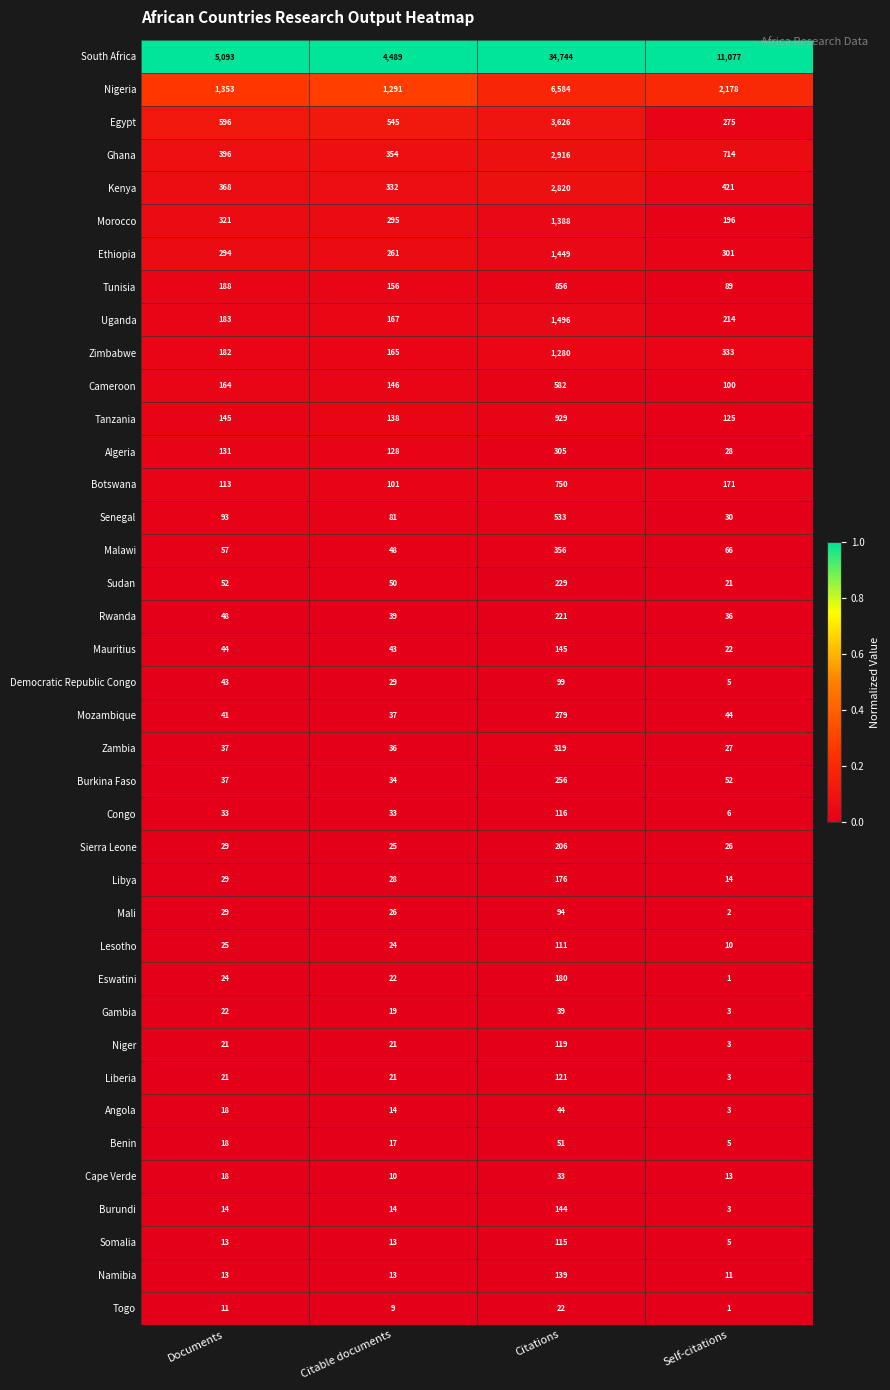

Rank the series at Citations from highest to lowest value.

South Africa, Nigeria, Egypt, Ghana, Kenya, Uganda, Ethiopia, Morocco, Zimbabwe, Tanzania, Tunisia, Botswana, Cameroon, Senegal, Malawi, Zambia, Algeria, Mozambique, Burkina Faso, Sudan, Rwanda, Sierra Leone, Eswatini, Libya, Mauritius, Burundi, Namibia, Liberia, Niger, Congo, Somalia, Lesotho, Democratic Republic Congo, Mali, Benin, Angola, Gambia, Cape Verde, Togo